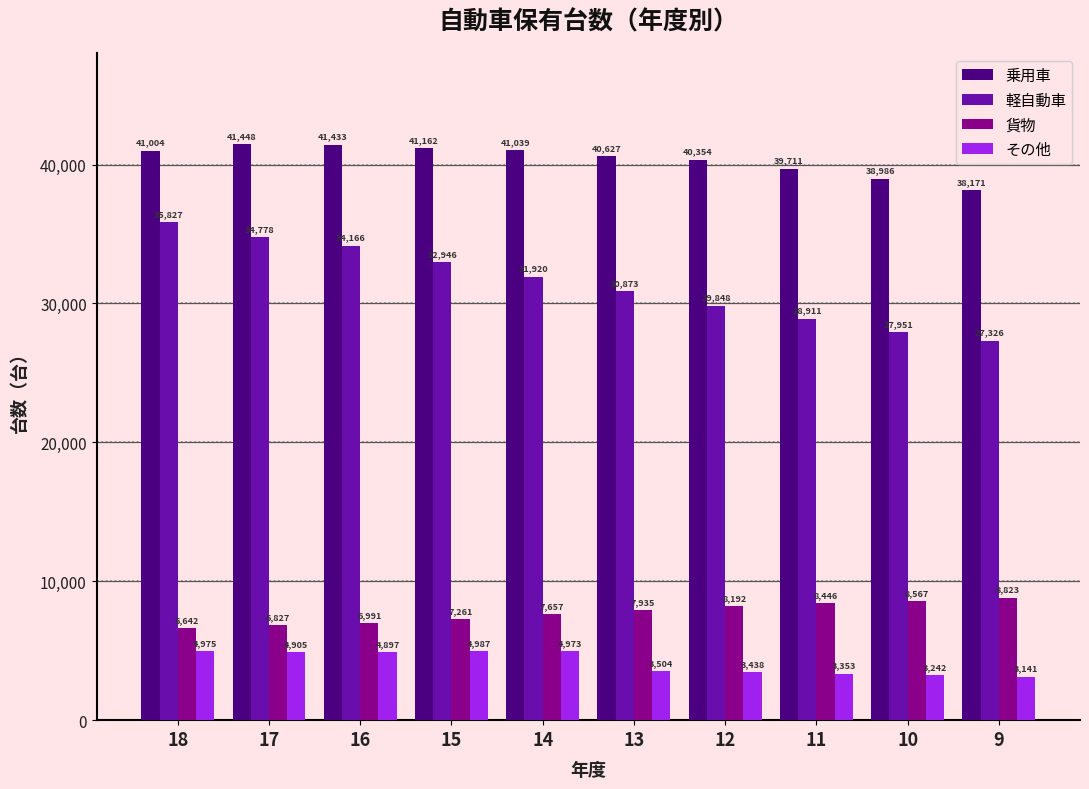

At which label is 貨物 closest to 7732?

14